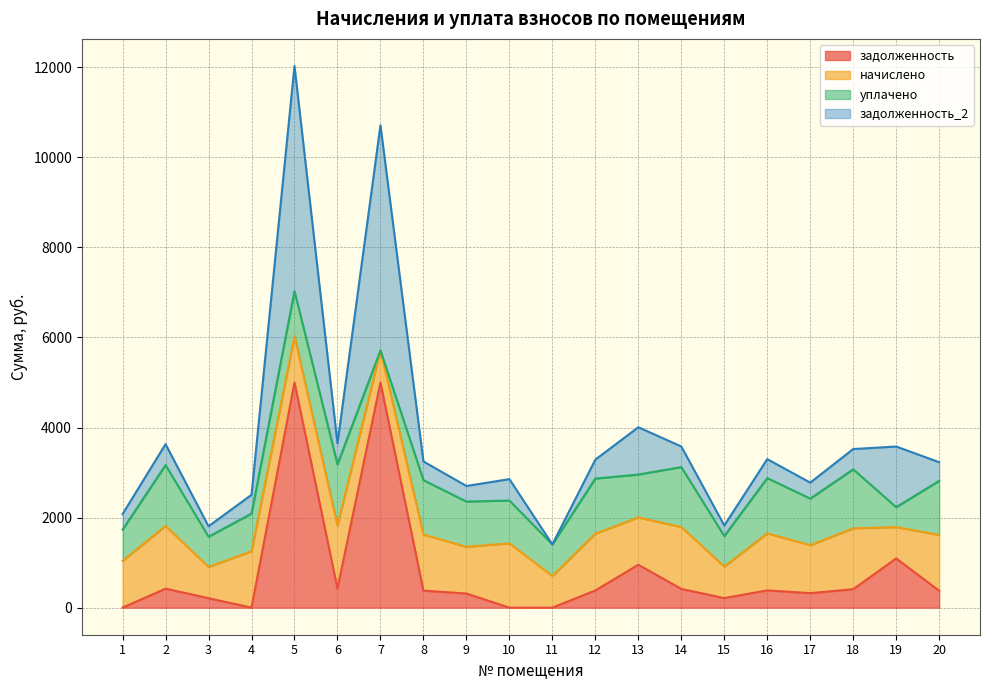

How many interior local peaks does the задолженность_2 series have?

7